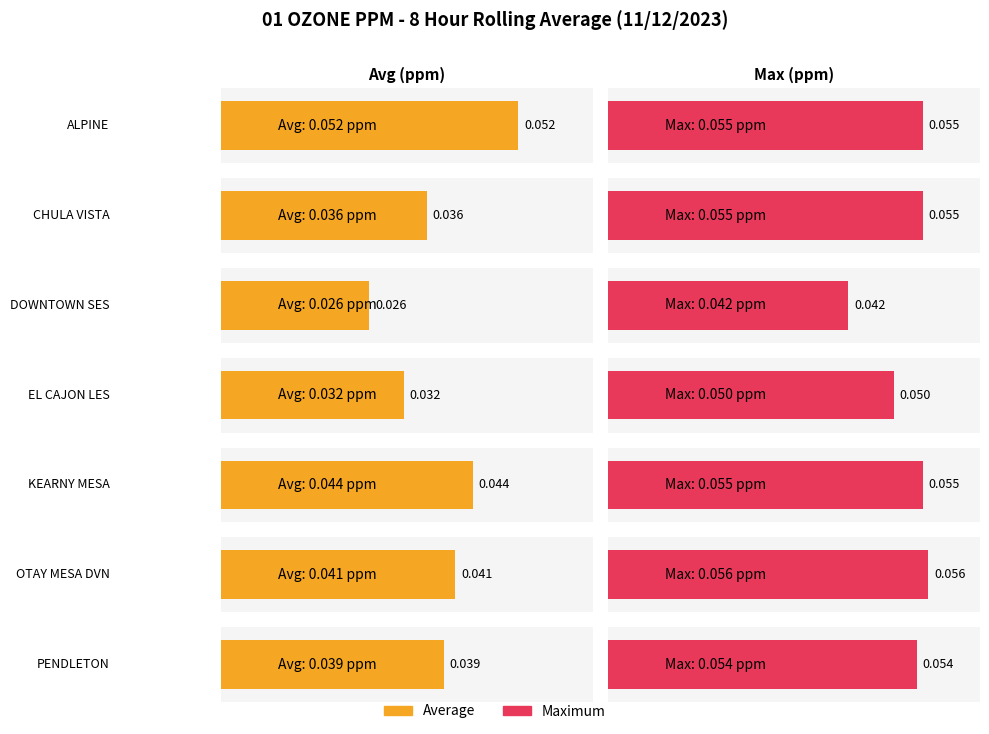

What position from the right is ALPINE?

7